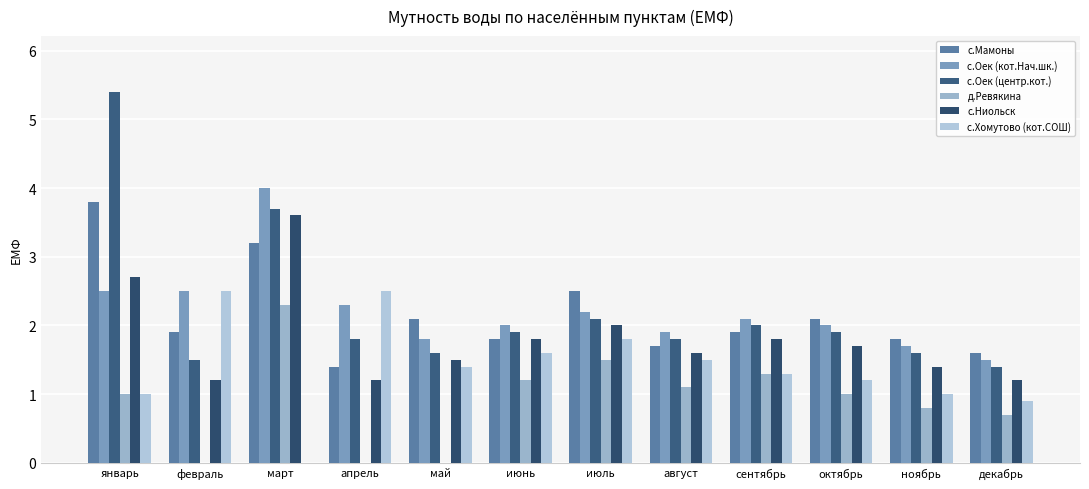

How many groups of bars are there?

12